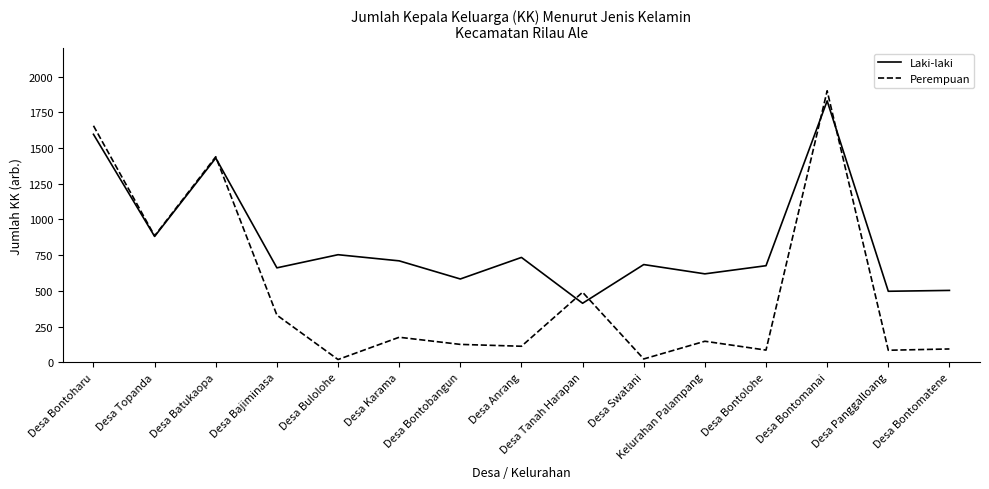

Which series has the widest spread of values?

Perempuan